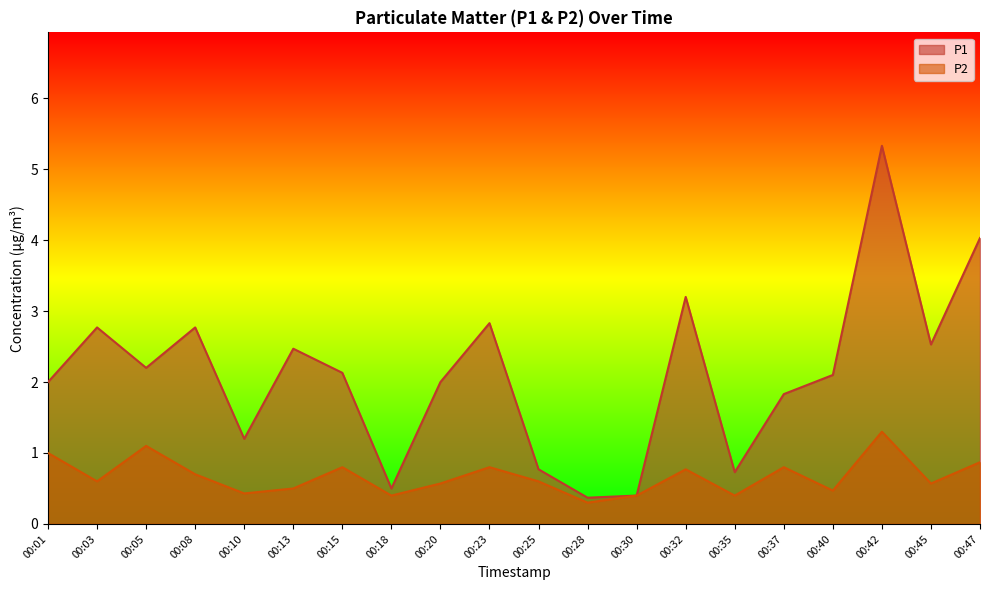

How many lines are shown in the chart?

2